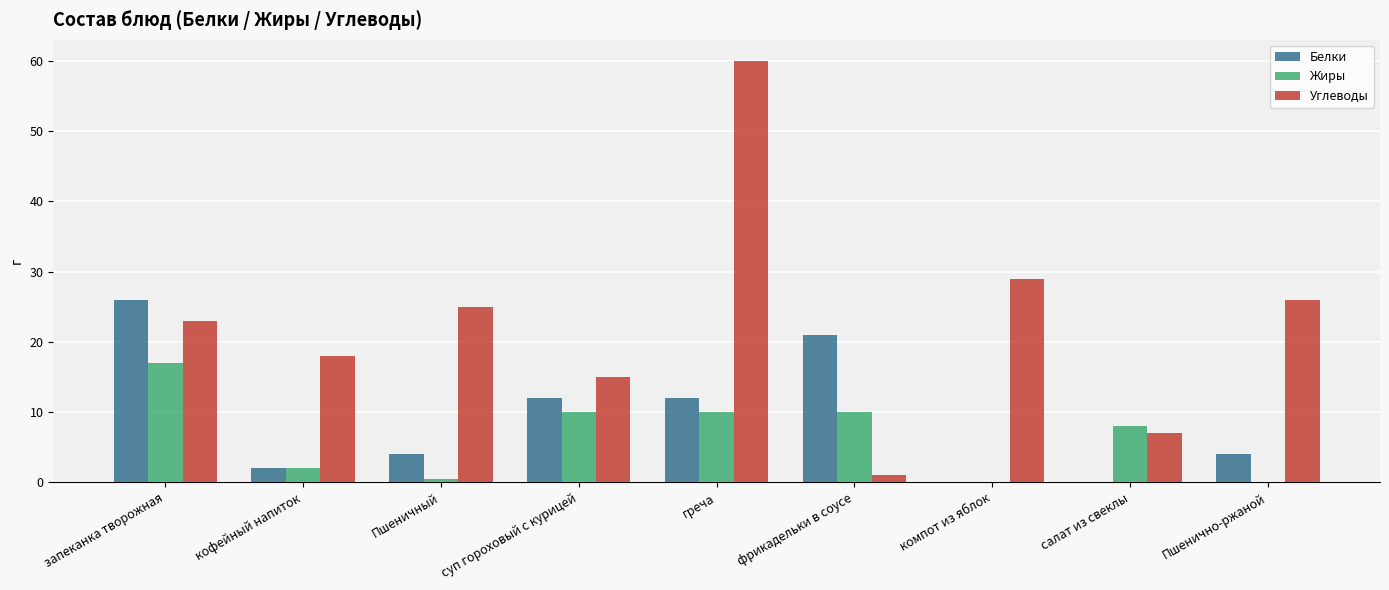

Which category has the highest value in the Жиры series?

запеканка творожная